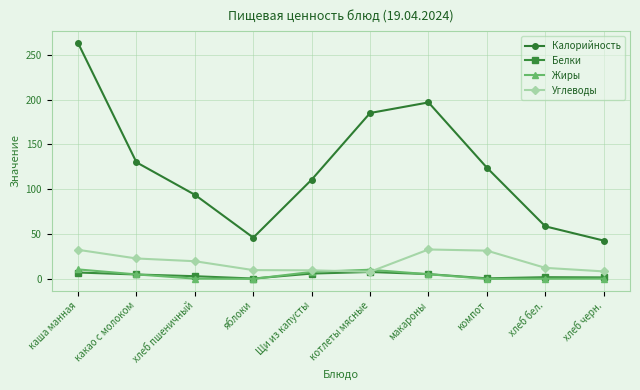

What is the maximum value for Жиры?

10.6